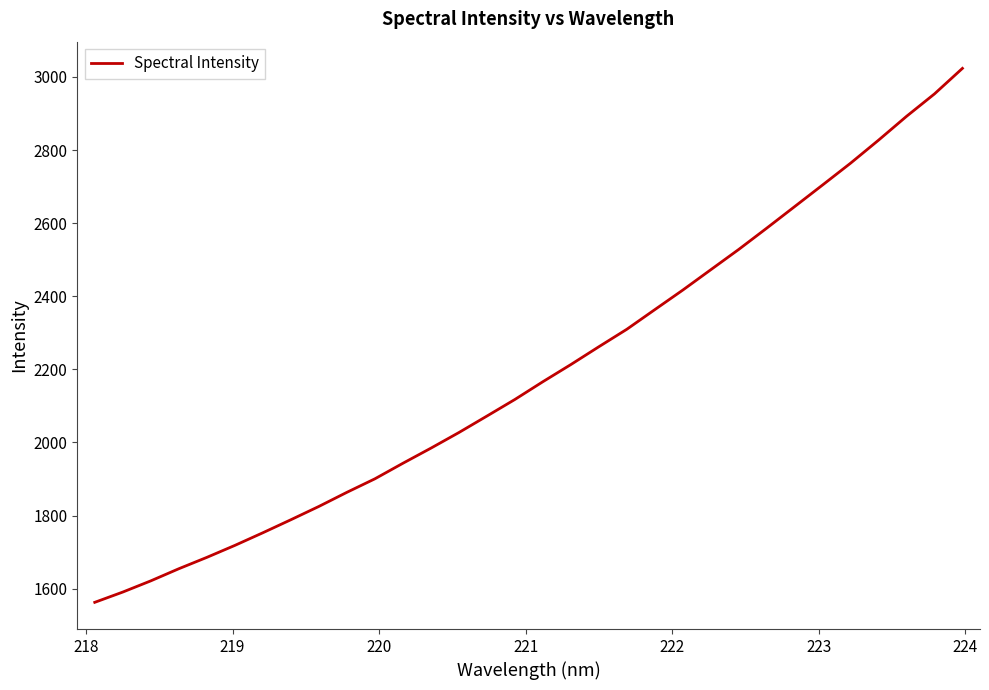

What is the difference between the maximum and minimum values?

1461.1